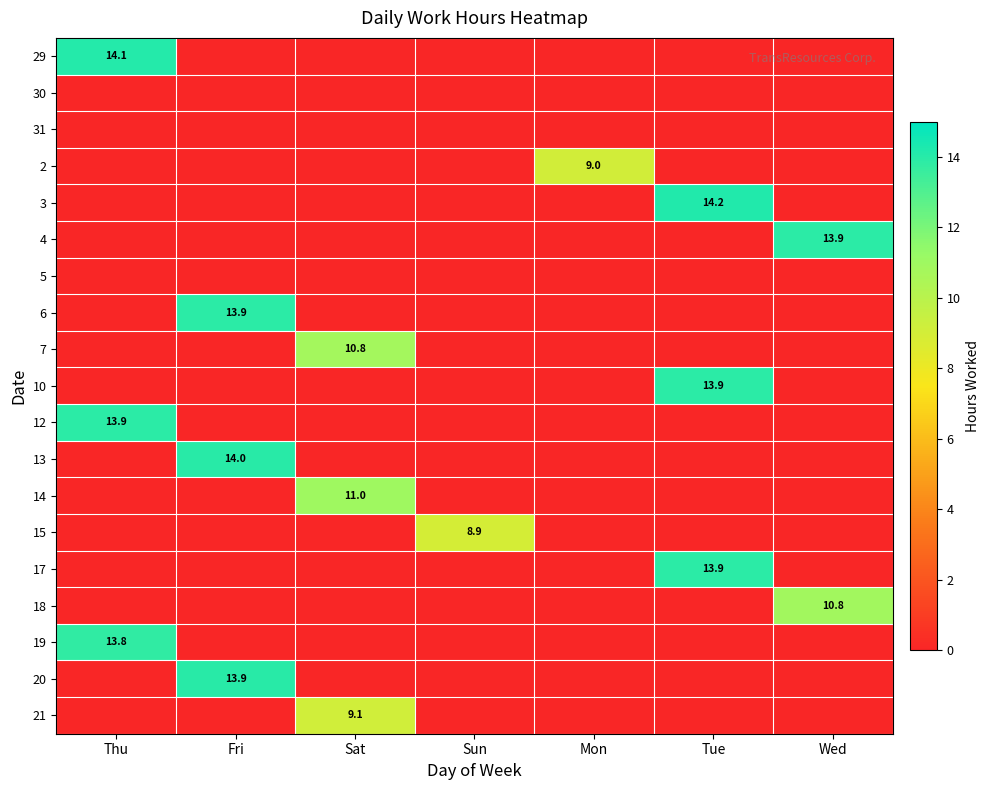

Which series has the largest total across all categories?

3